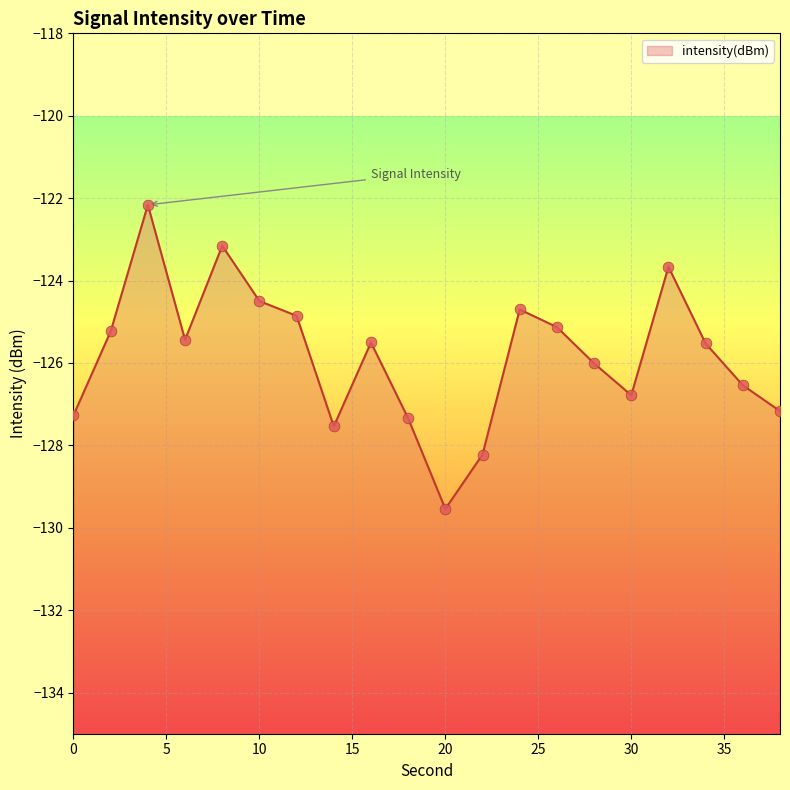

What is the change in value from 10 to 38?

-2.7